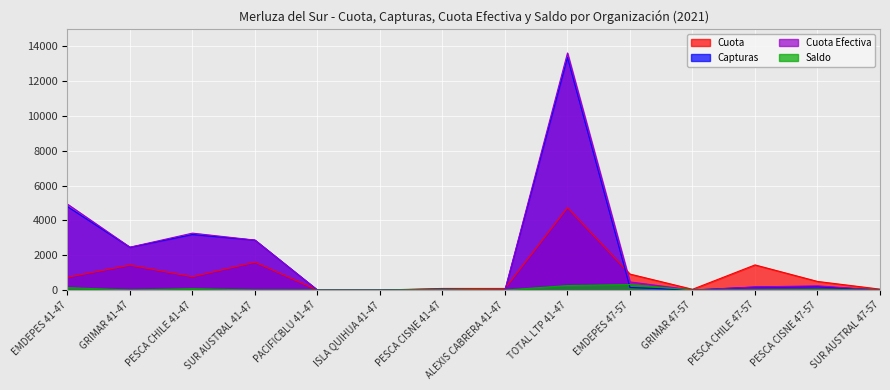

What are all the series names shown in the legend?

Cuota, Capturas, Cuota Efectiva, Saldo